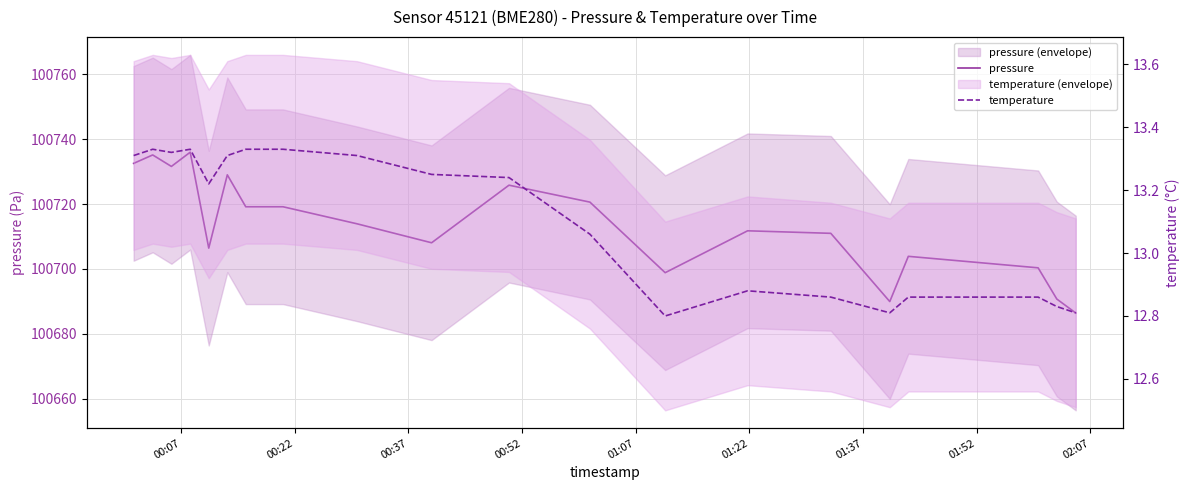

Rank the series by their maximum value, from highest to lowest.

pressure, temperature